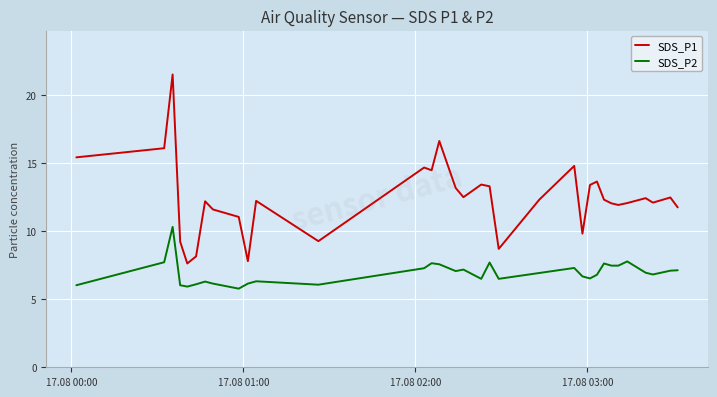

What is the lowest value of the SDS_P2 series?

5.8